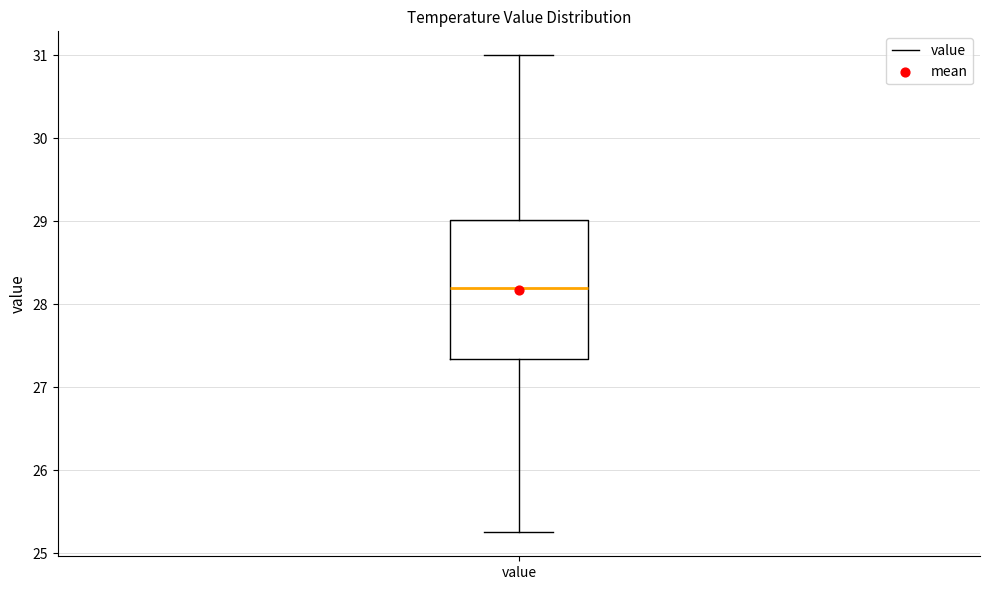

Where does the upper whisker of the box for value end on the y-axis? The values are not printed on the chart, so give them approximately, as read against the axis.

31.0